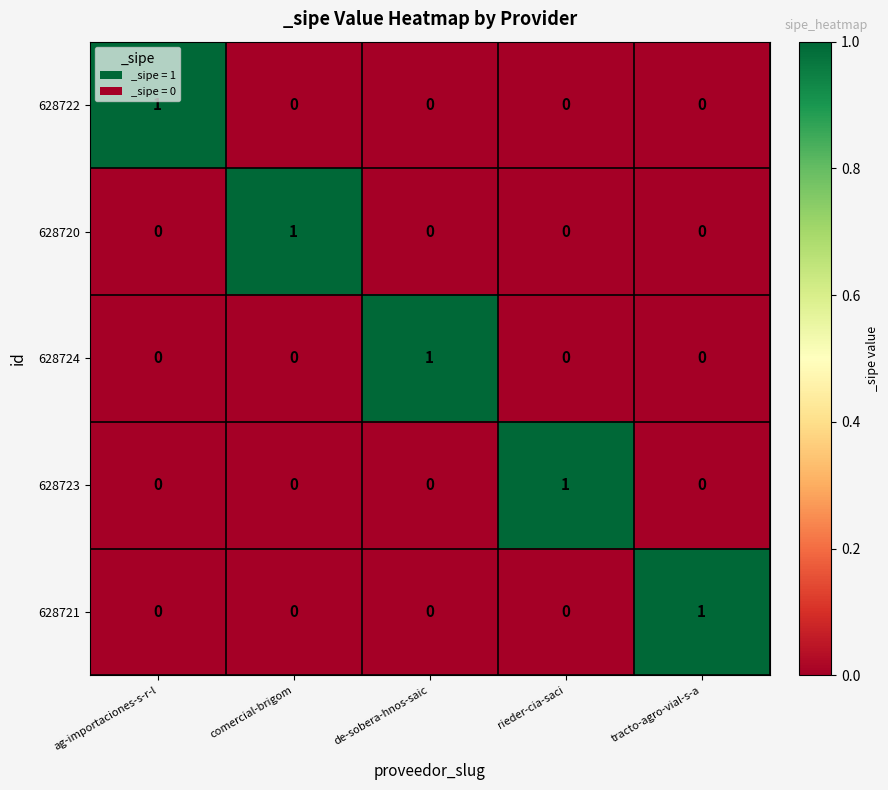

How many distinct data groups are displayed?

5